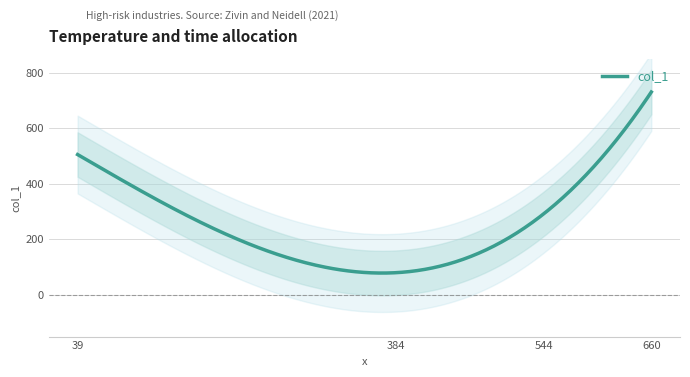

What is the sum of all values?

1608